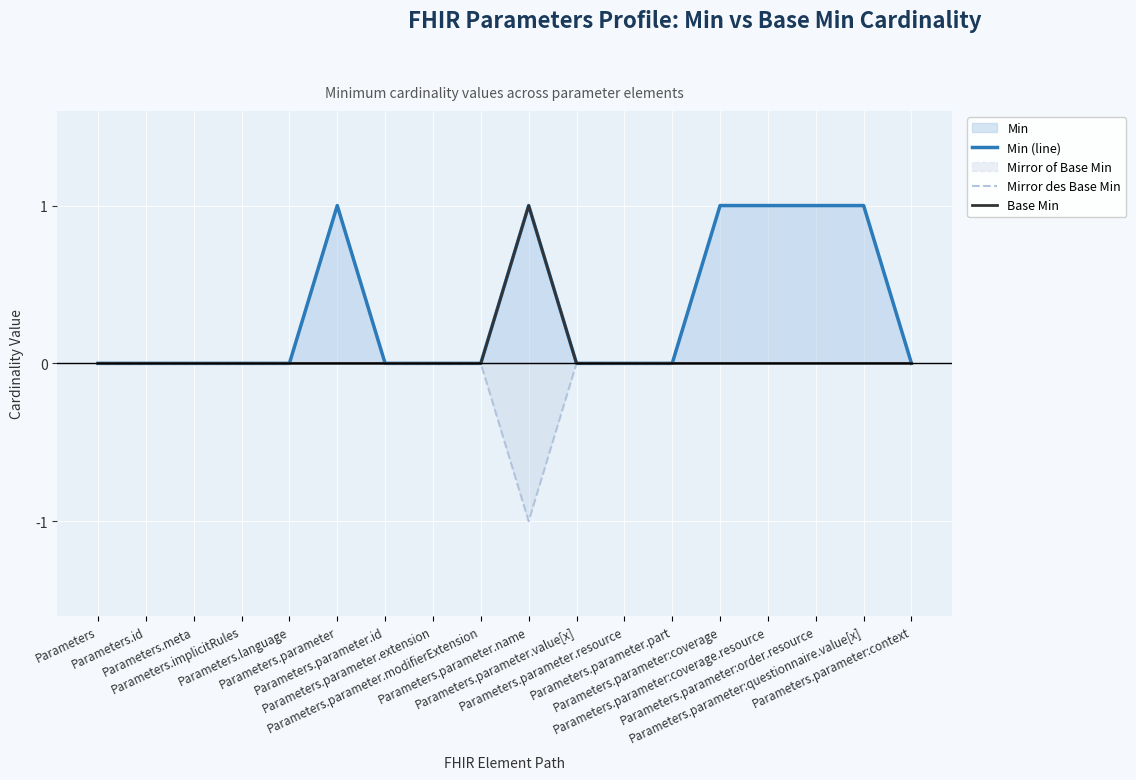

How many categories are shown in the chart?

18